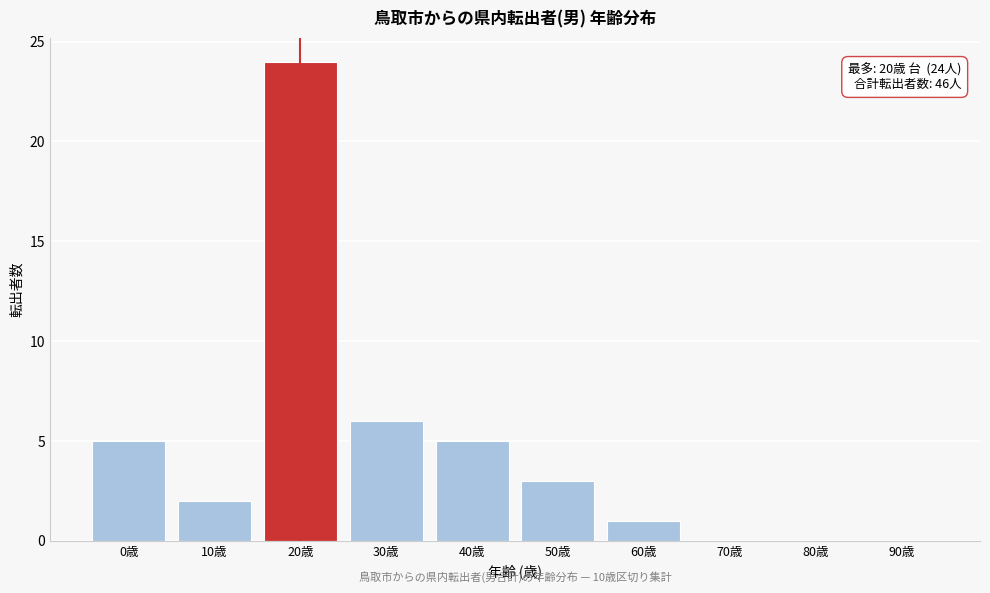

Reading left to right, transcribe all the data shown in this chart.

0歳=5	10歳=2	20歳=24	30歳=6	40歳=5	50歳=3	60歳=1	70歳=0	80歳=0	90歳=0